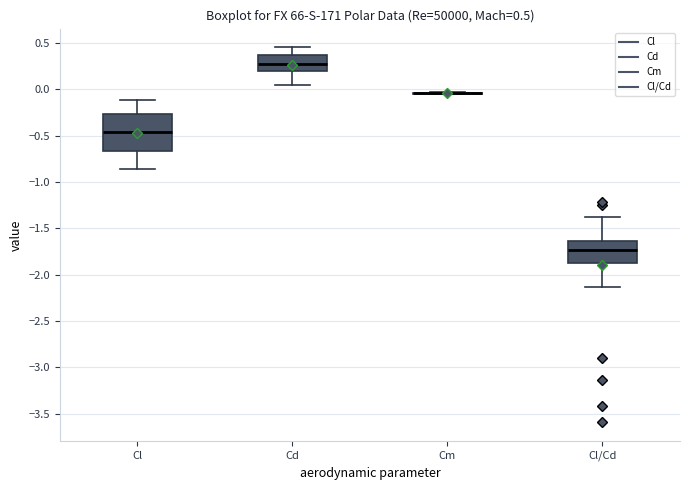

Comparing the boxes themselves (not the whiskers), which one is the tallest?

Cl